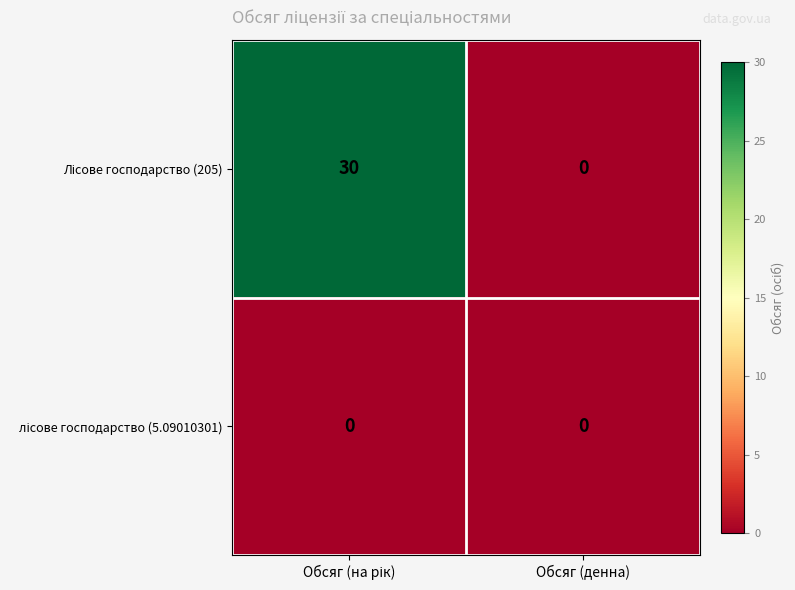

What is the maximum value shown in the chart?

30